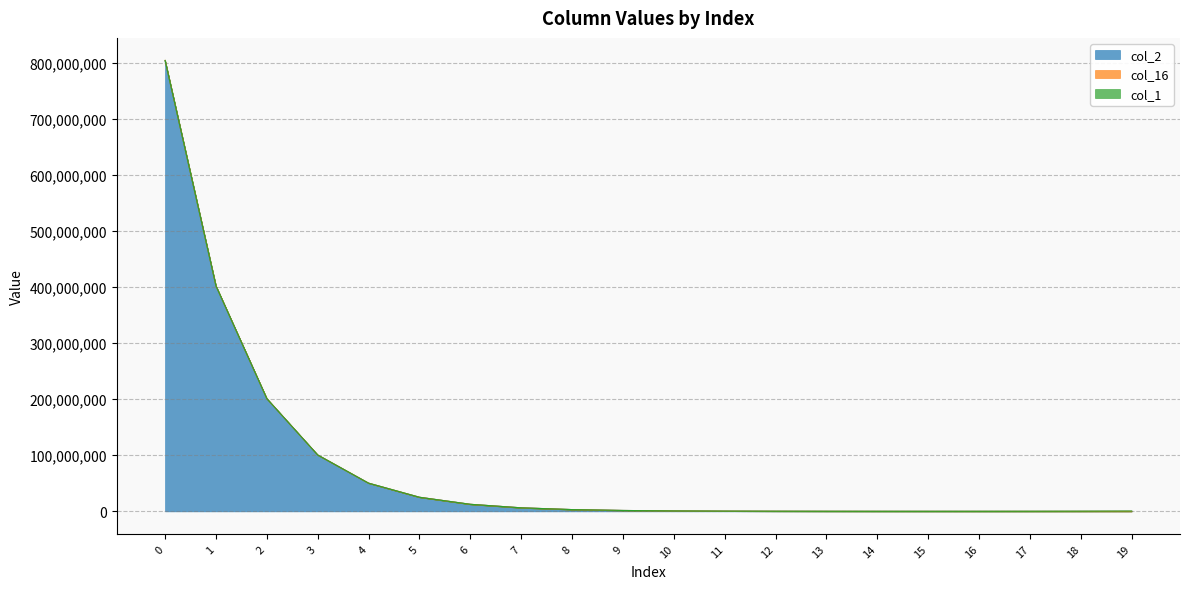

True or false: col_2 and col_16 intersect in this chart.

False